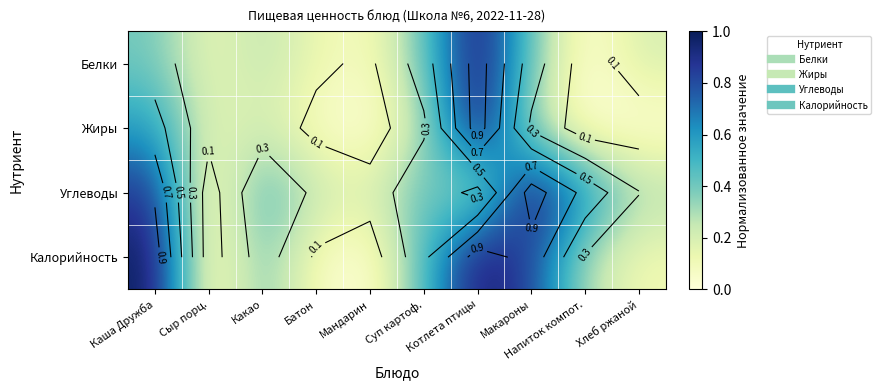

What is the average value of the Калорийность series?

0.4